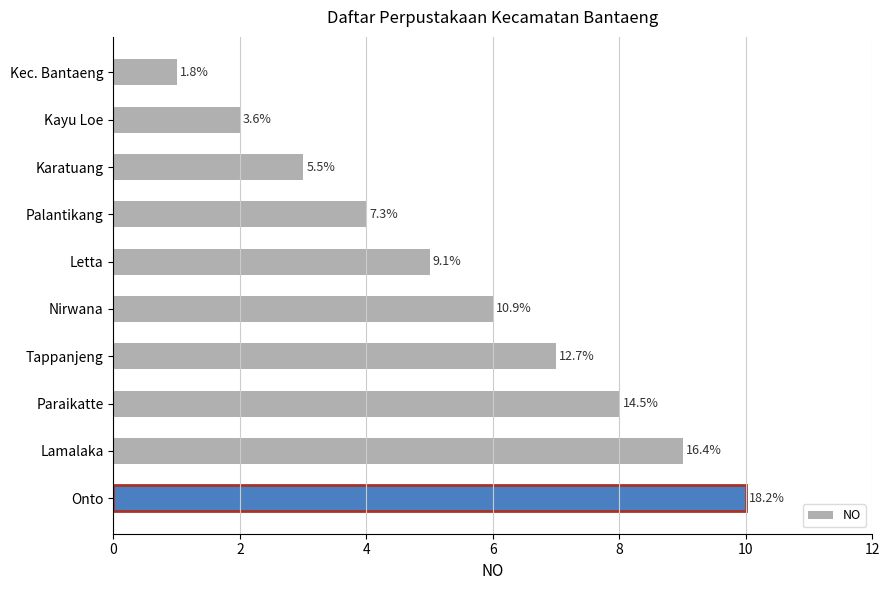

How many values are between 3 and 8?

6